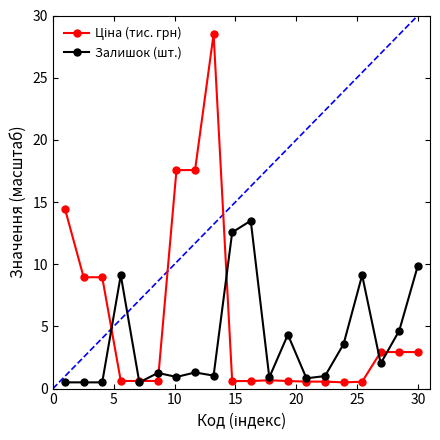

What is the greatest value displayed?

28.5